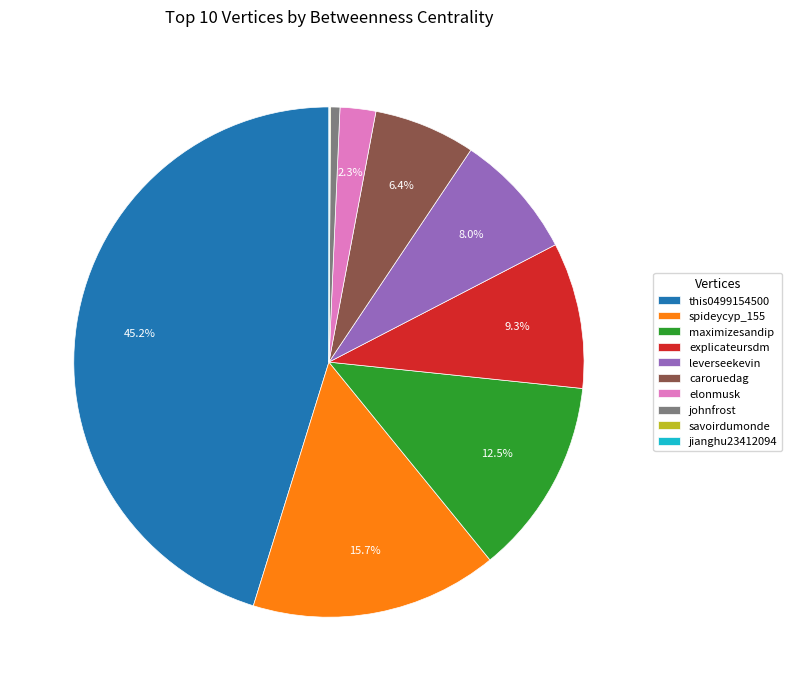

What percentage is the this0499154500 slice, to the nearest percent?

45%